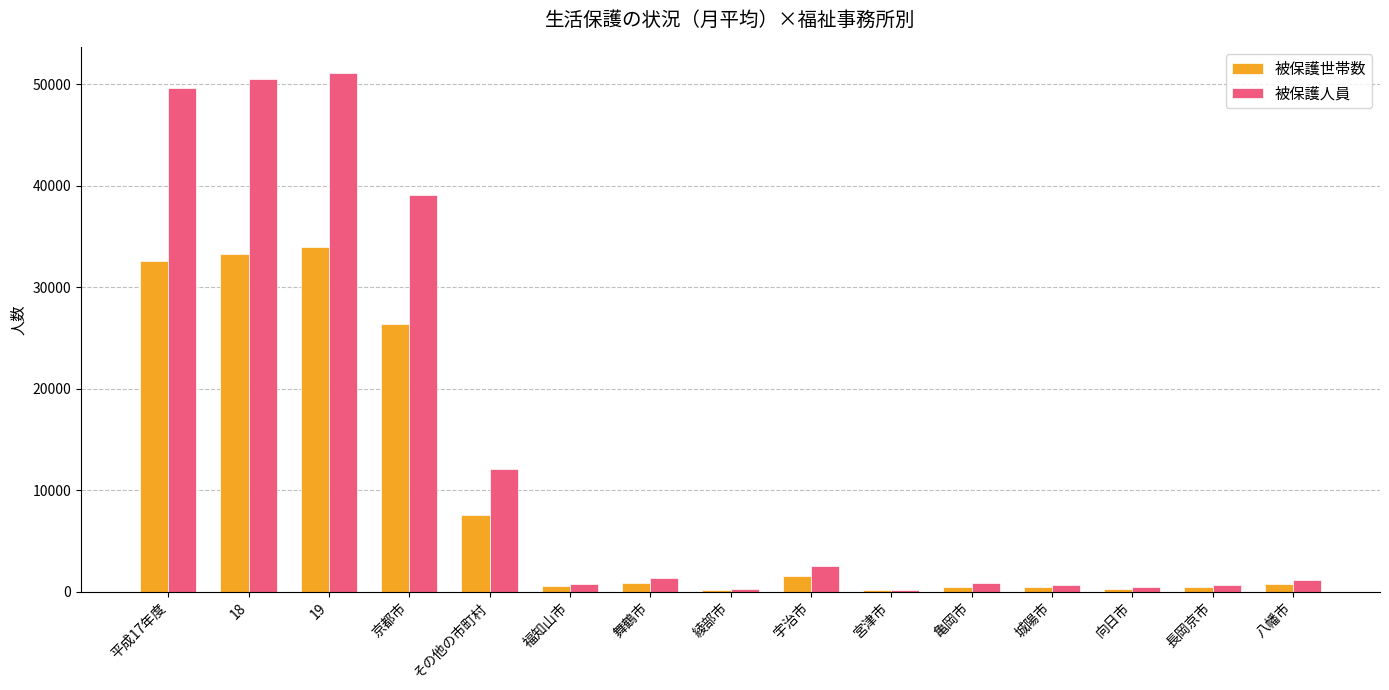

Between 平成17年度 and 舞鶴市, which series saw the biggest shift?

被保護人員